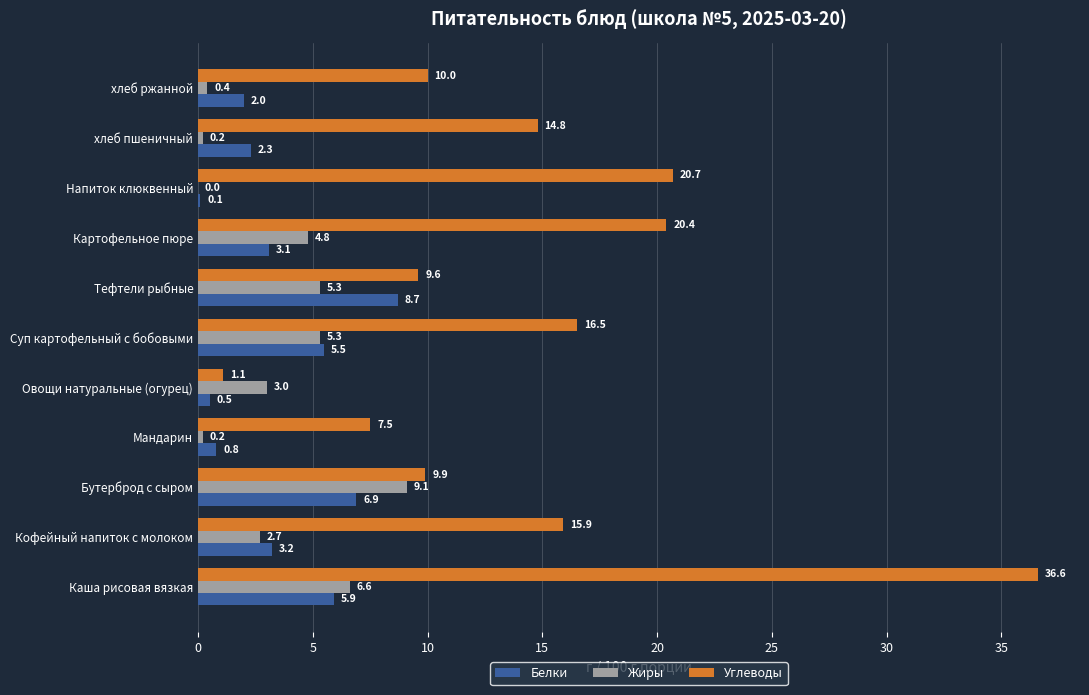

What is the sum of all Углеводы values?

163.0